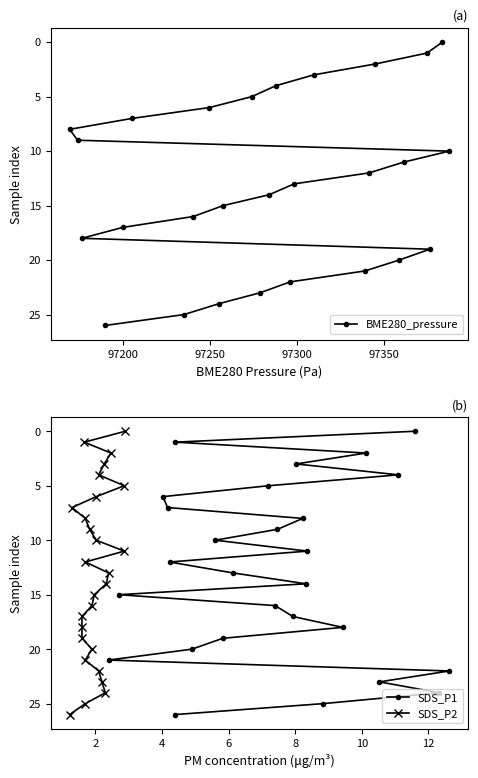

True or false: BME280_pressure and SDS_P2 intersect in this chart.

False